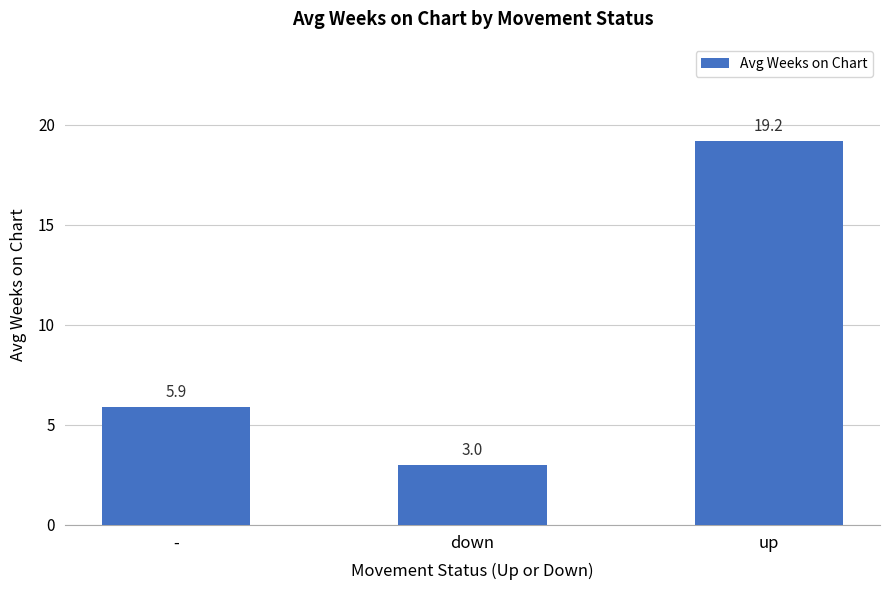

What is the change in value from down to up?

+16.2